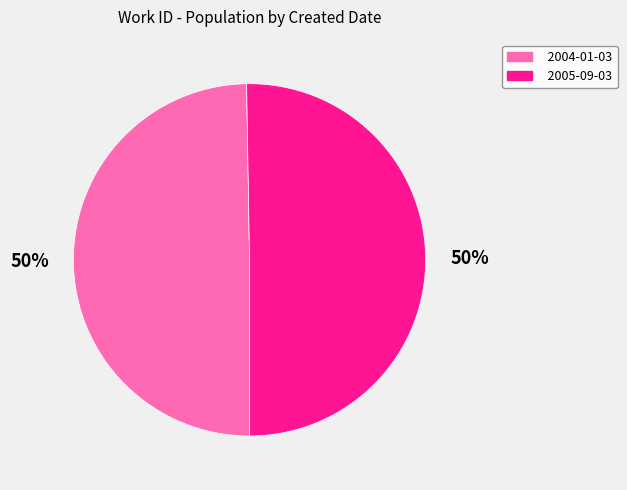

How many slices are in this pie chart?

2